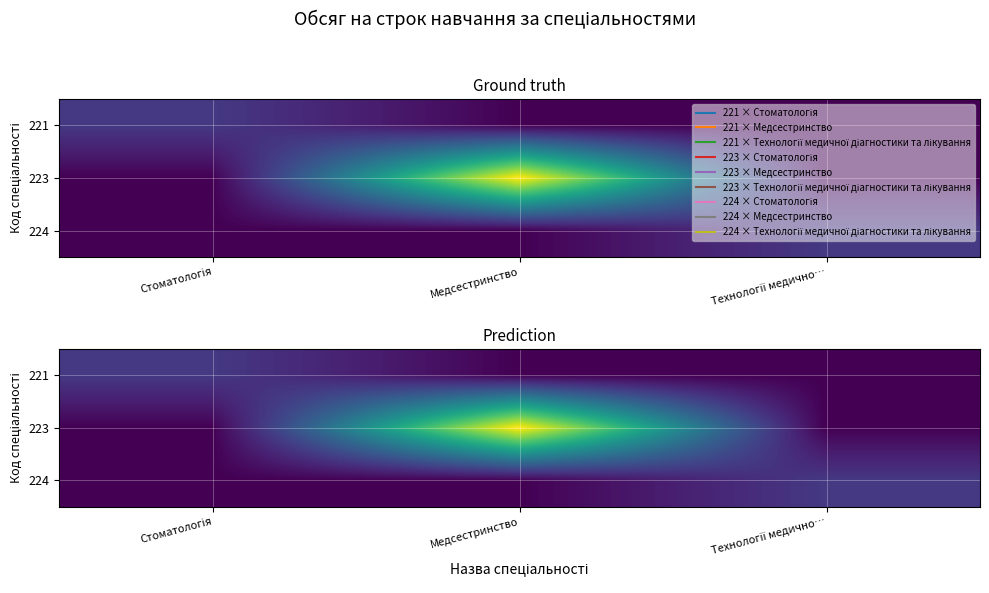

True or false: 223 has a value of 46.1 at Технології медично….

False